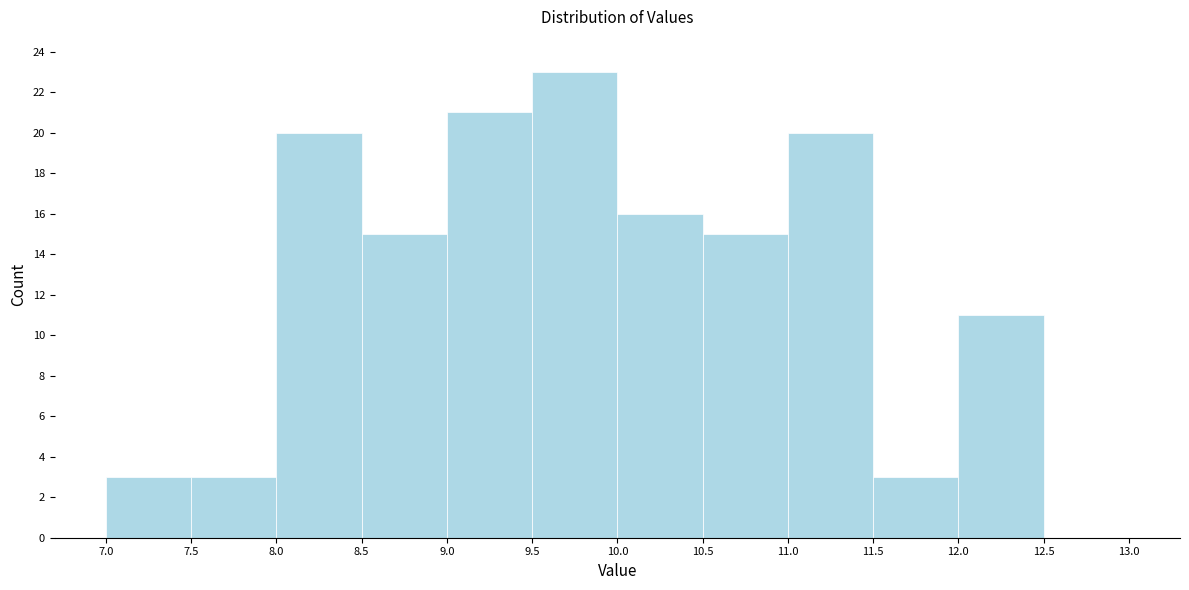

Which range on the x-axis has the tallest bar?

9.5 to 10.0